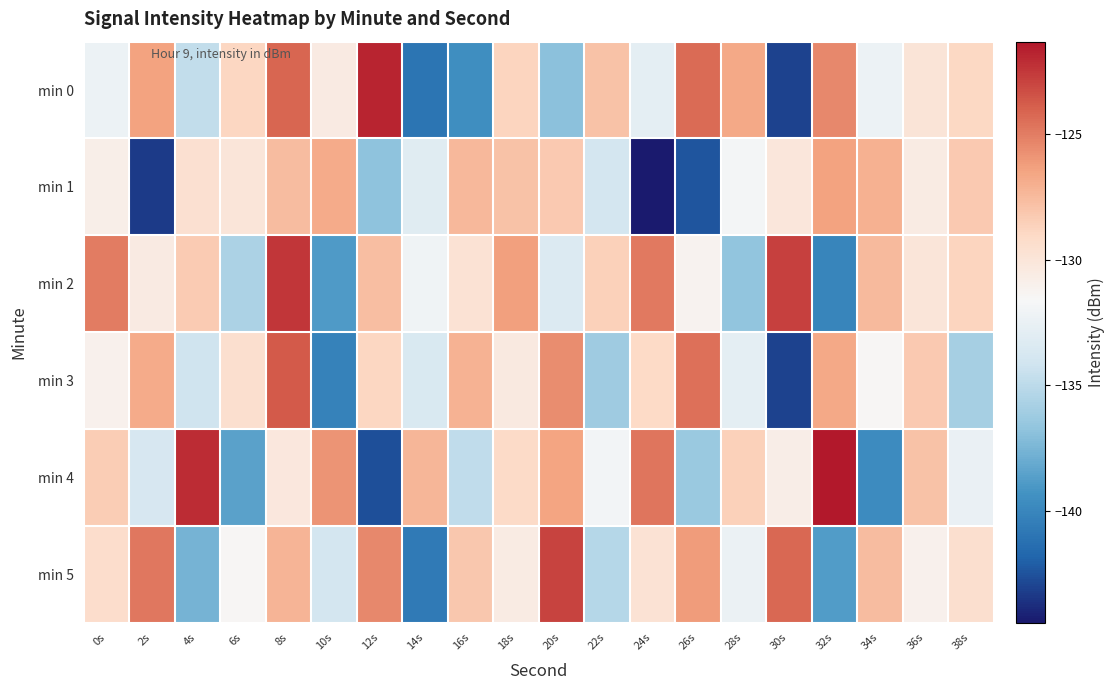

What is the spread (max minus min) of values at 10s?

14.4